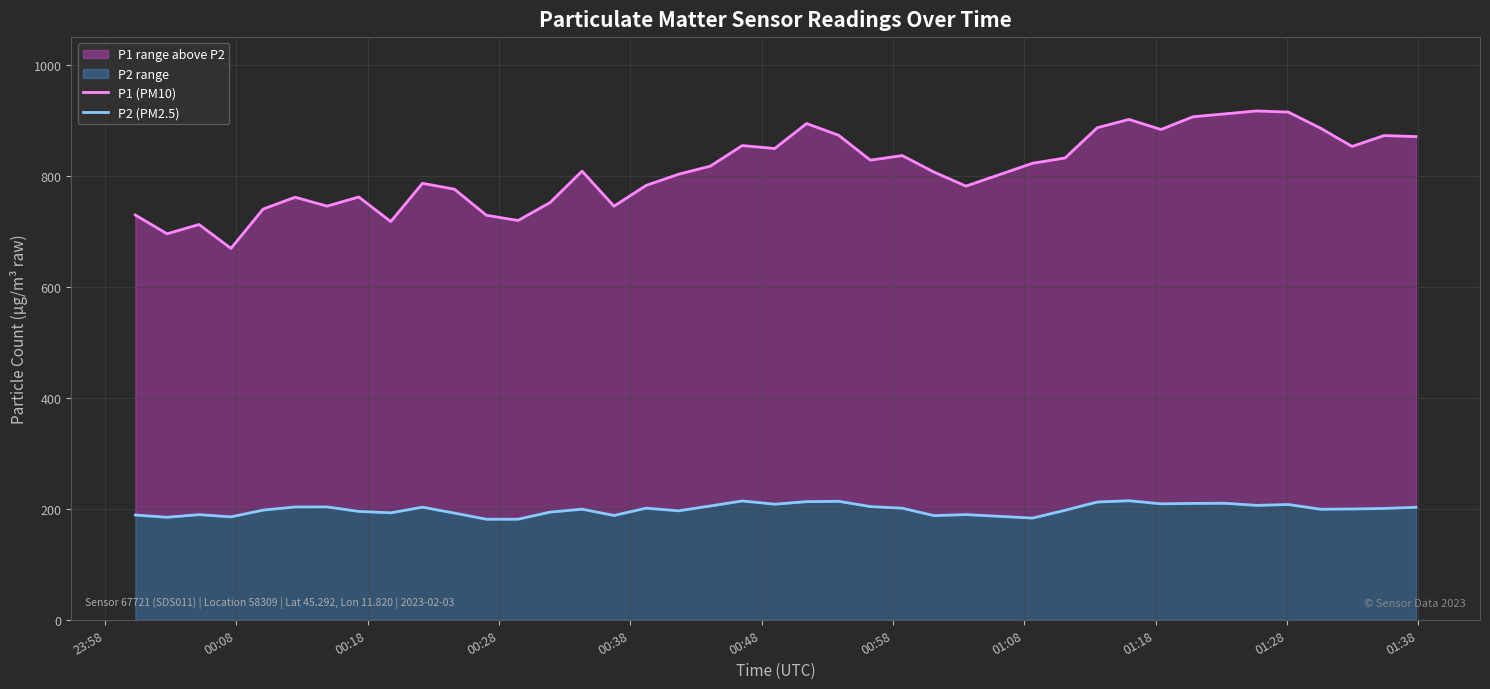

At how many categories does at least one series exceed 678?

39